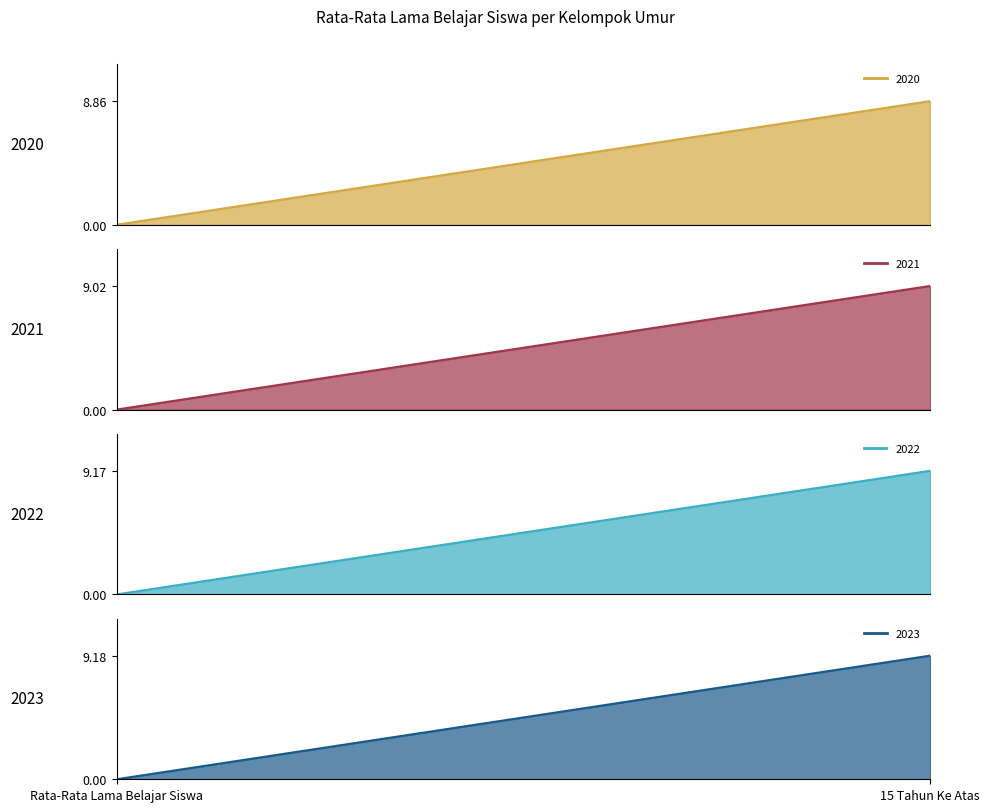

At which label is 2020 closest to 4?

Rata-Rata Lama Belajar Siswa